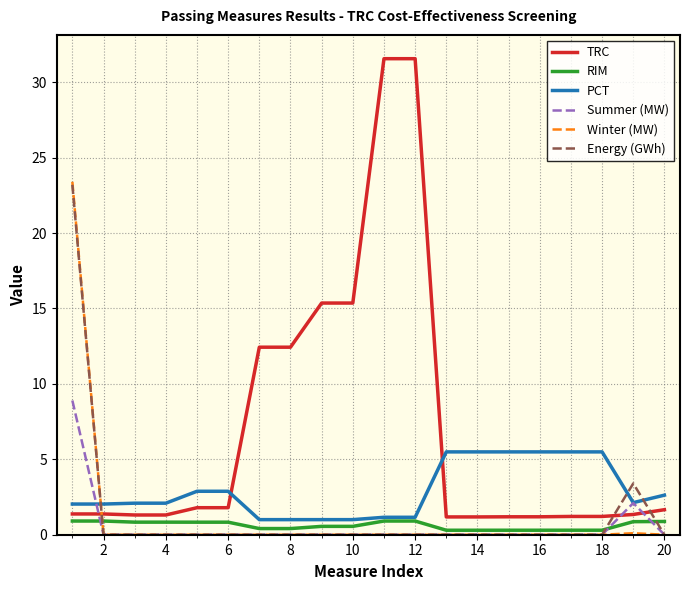

What is the greatest value displayed?

31.6